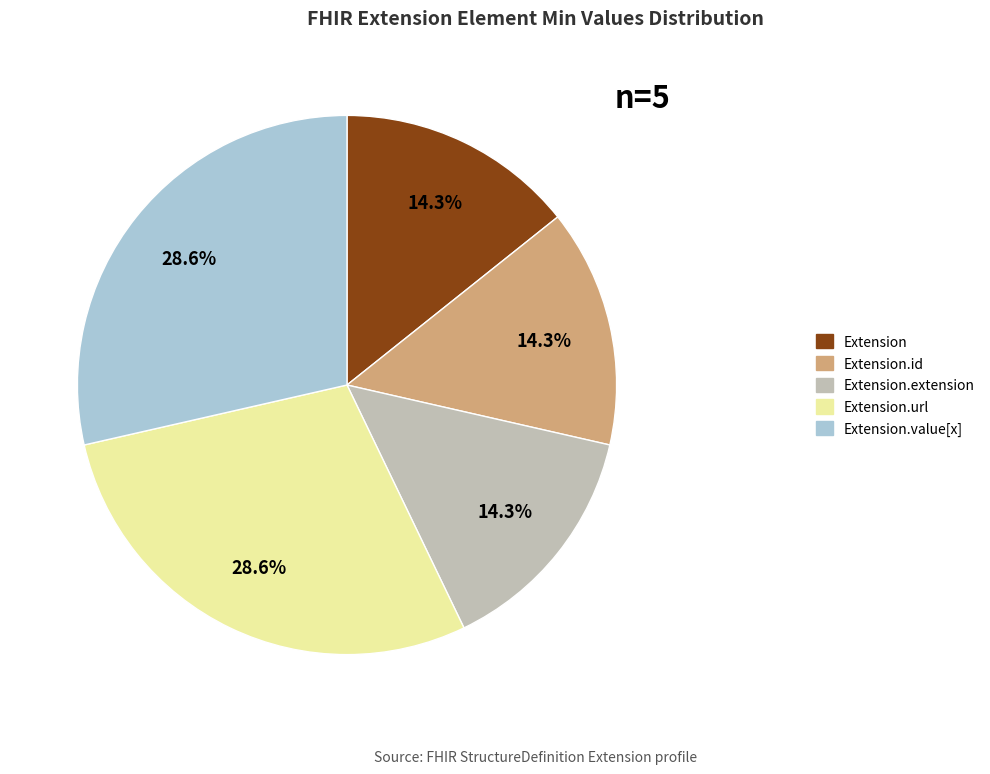

Is there a majority slice in this chart?

No